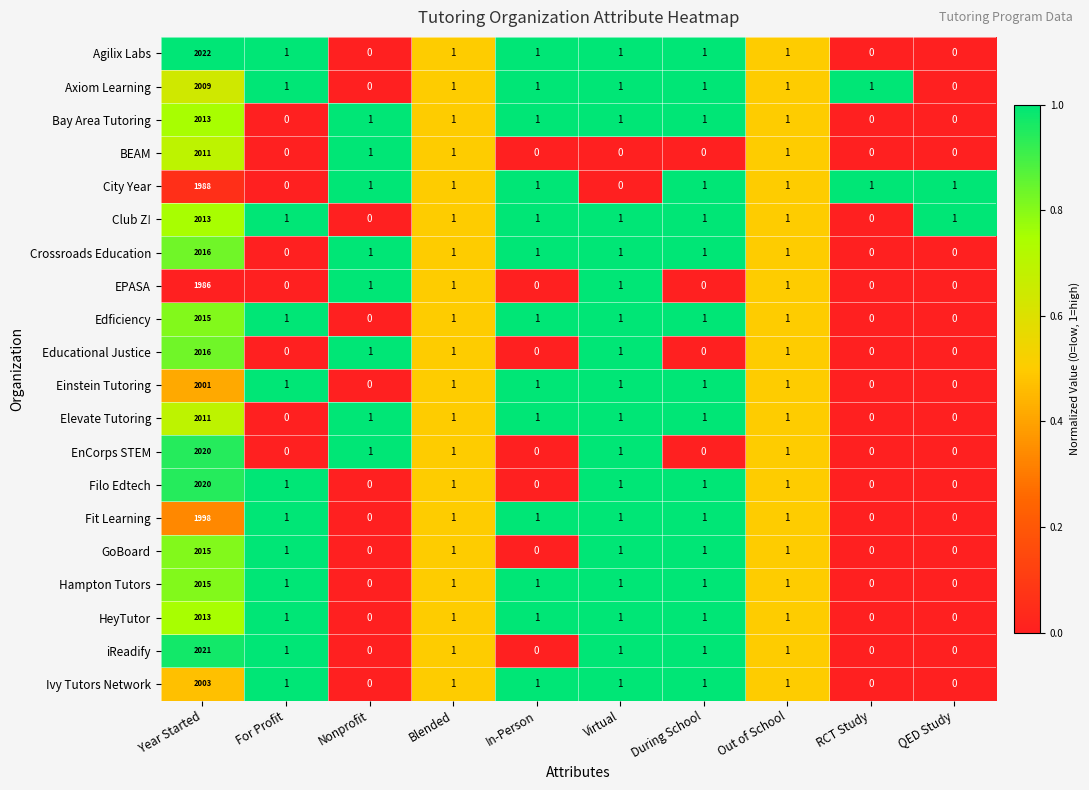

Between Year Started and During School, which series saw the biggest shift?

Agilix Labs